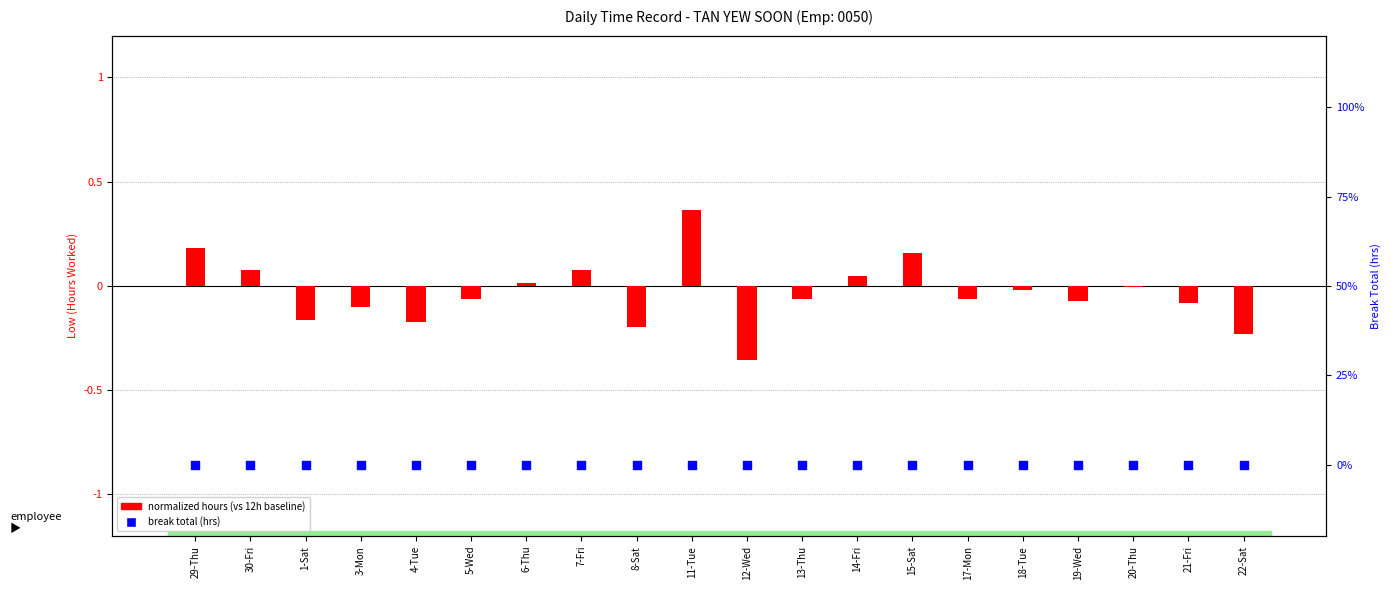

Which series has the largest total across all categories?

break total (hrs)